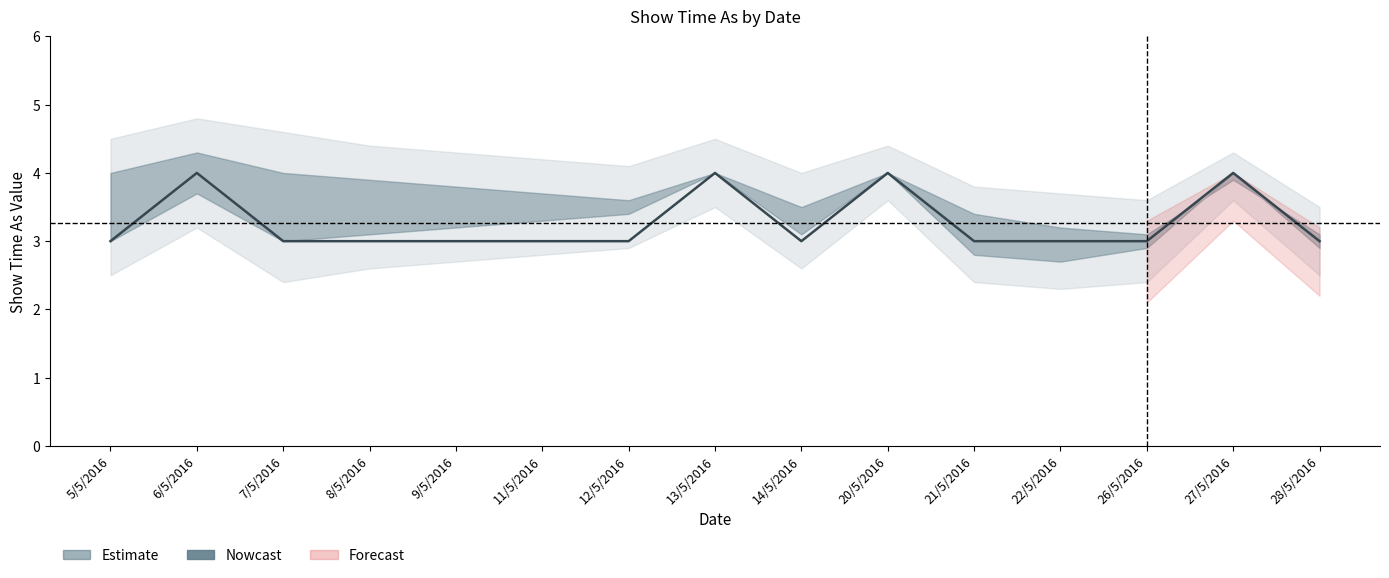

What is the average value?

3